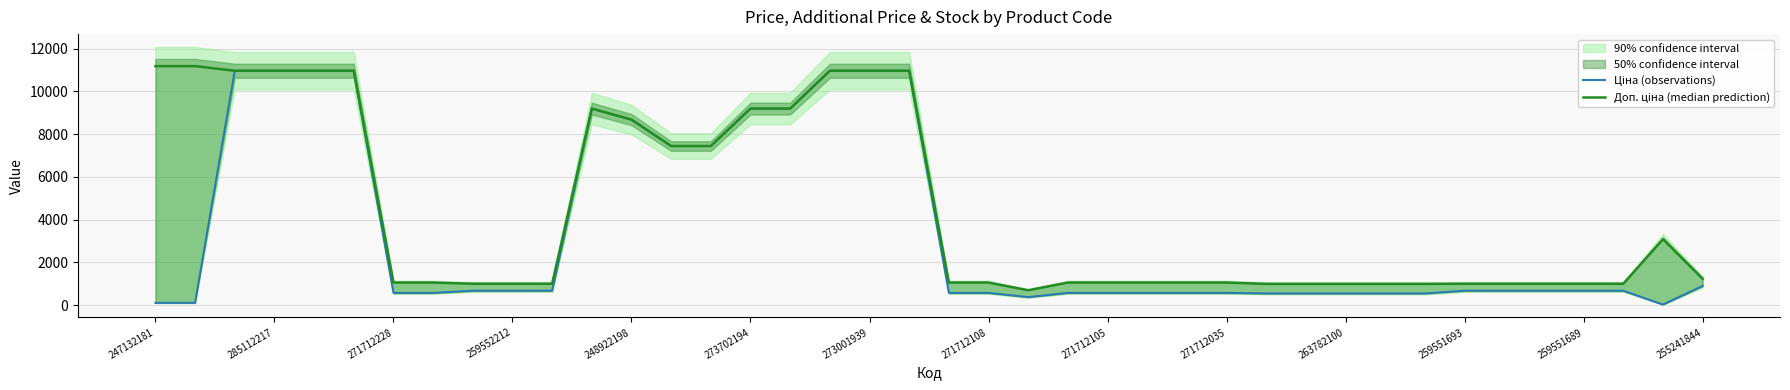

What is the sum of all Ціна (observations) values?

142854.5